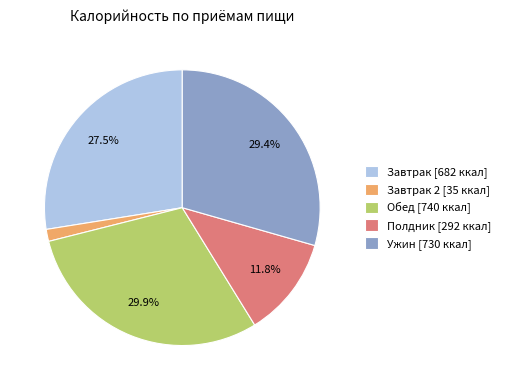

Which has a higher value, Обед [740 ккал] or Завтрак [682 ккал]?

Обед [740 ккал]